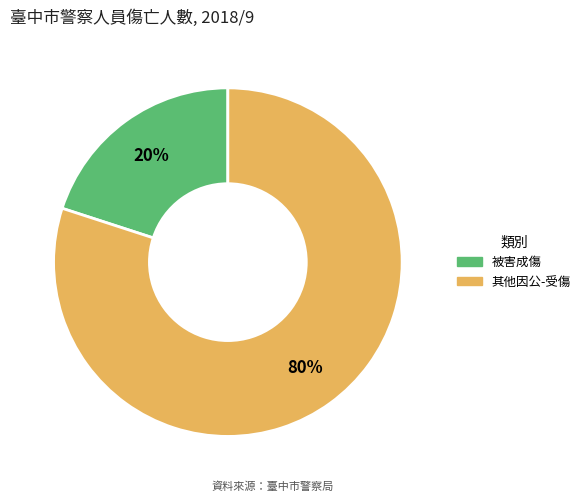

Is there any slice that represents more than half of the pie?

Yes